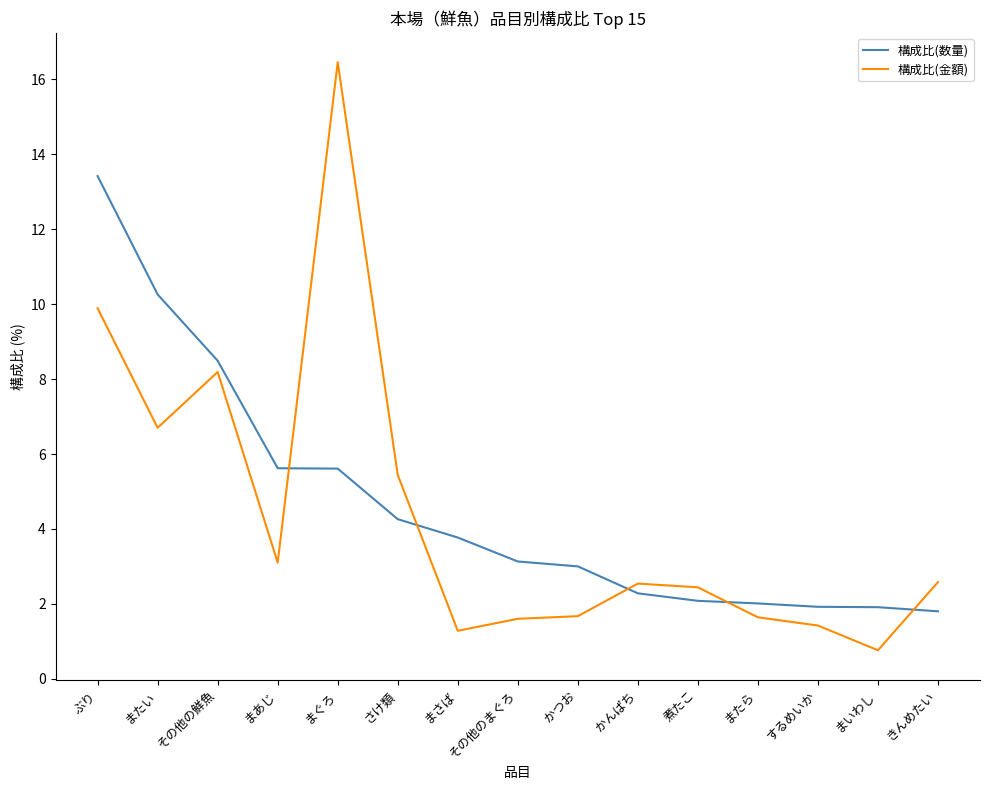

What position from the left is きんめたい?

15